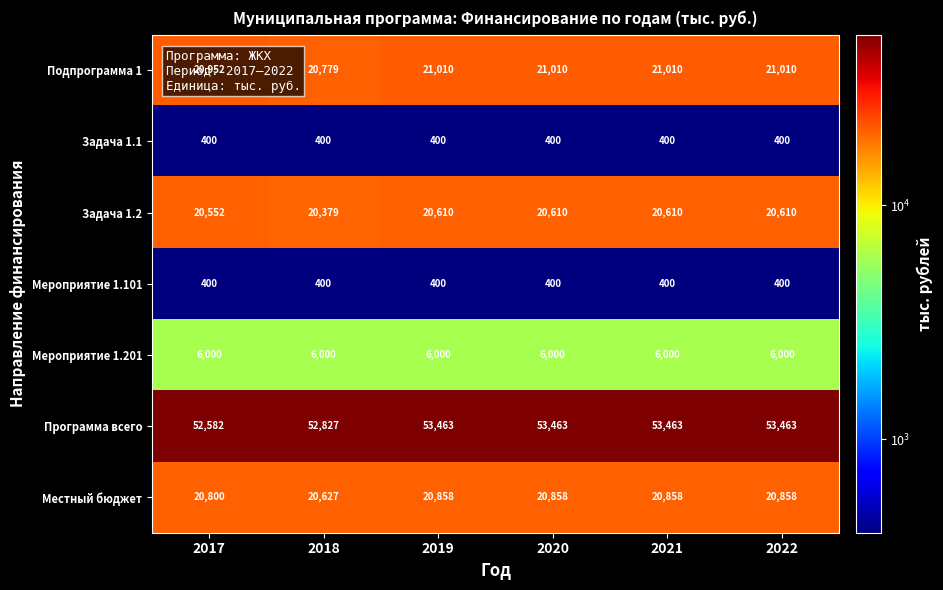

What is the sum of the Мероприятие 1.201 values at 2022 and 2021?

12000